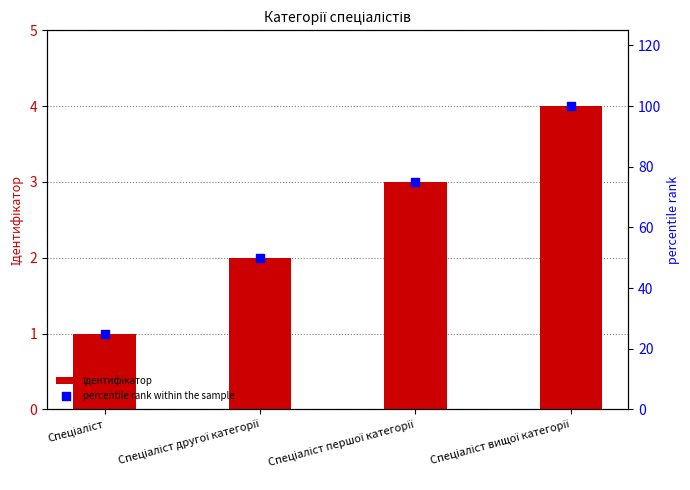

What is the total value across all series at Спеціаліст другої категорії?

52